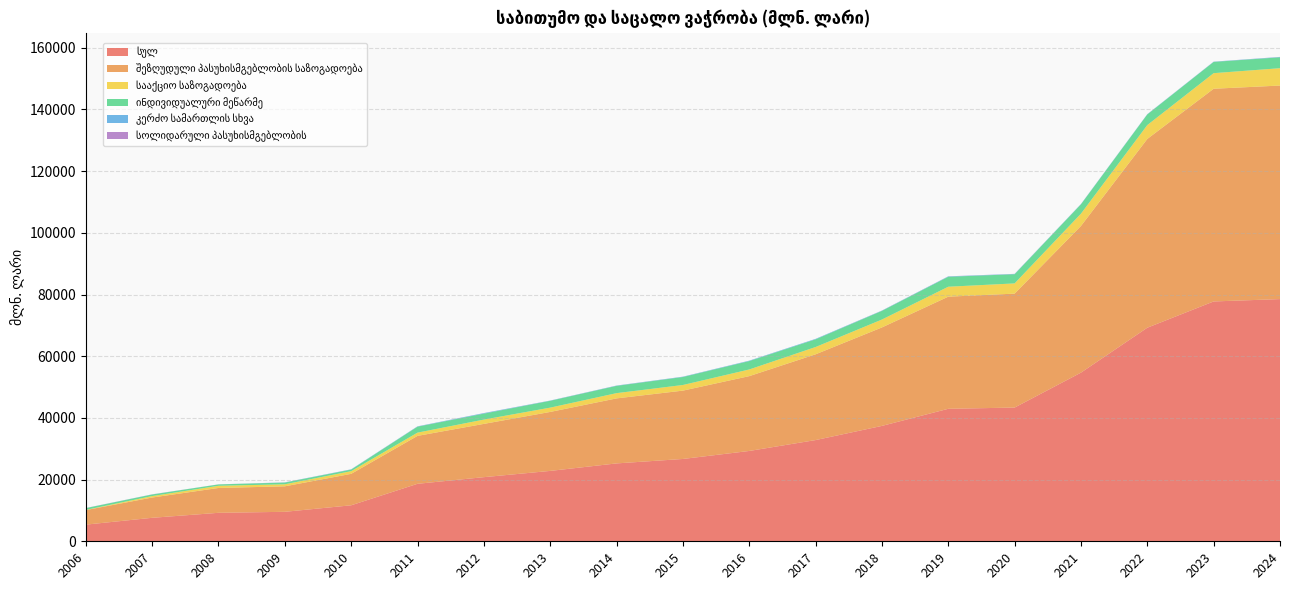

Reading left to right, extract all data points from this chart.

სულ: 2006=5396.7	2007=7613.5	2008=9231.2	2009=9556.8	2010=11670.0	2011=18637.3	2012=20791.0	2013=22819.9	2014=25249.5	2015=26690.5	2016=29284.7	2017=32816.3	2018=37409.5	2019=42955.4	2020=43355.6	2021=54678.9	2022=69244.6	2023=77760.5	2024=78524.0
შეზღუდული პასუხისმგებლობის საზოგადოება: 2006=4715.4	2007=6573.9	2008=8056.1	2009=8266.0	2010=10195.5	2011=15538.9	2012=17273.9	2013=19120.6	2014=21080.2	2015=22157.9	2016=24261.5	2017=27804.8	2018=31926.9	2019=36357.2	2020=36941.3	2021=47559.3	2022=61205.0	2023=68961.0	2024=69235.7
სააქციო საზოგადოება: 2006=62.4	2007=468.6	2008=702.6	2009=656.2	2010=866.7	2011=1048.5	2012=1393.8	2013=1391.2	2014=1701.5	2015=1823.2	2016=2156.2	2017=2361.0	2018=2558.2	2019=3218.9	2020=3310.9	2021=3980.0	2022=4494.1	2023=5053.5	2024=5623.4
ინდივიდუალური მეწარმე: 2006=573.5	2007=514.7	2008=451.9	2009=558.6	2010=514.5	2011=1936.4	2012=1934.3	2013=2219.0	2014=2360.6	2015=2592.9	2016=2725.9	2017=2495.1	2018=2810.1	2019=3232.9	2020=2983.5	2021=3040.4	2022=3453.2	2023=3649.0	2024=3535.0
კერძო სამართლის სხვა: 2006=19.9	2007=31.7	2008=0.0	2009=59.0	2010=80.9	2011=92.4	2012=161.1	2013=67.8	2014=84.4	2015=97.0	2016=127.7	2017=145.8	2018=84.2	2019=114.4	2020=87.9	2021=82.5	2022=75.3	2023=73.0	2024=102.8
სოლიდარული პასუხისმგებლობის: 2006=23.4	2007=22.8	2008=18.3	2009=14.8	2010=10.0	2011=18.2	2012=22.5	2013=16.4	2014=18.9	2015=15.7	2016=10.0	2017=5.7	2018=27.6	2019=29.1	2020=29.0	2021=13.5	2022=16.8	2023=15.8	2024=27.1